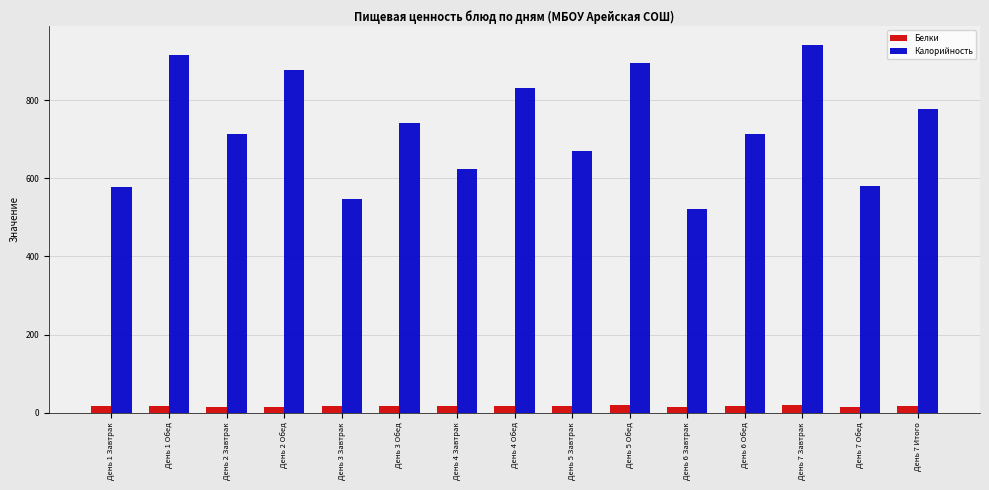

List the series in order of their overall mean, highest first.

Калорийность, Белки